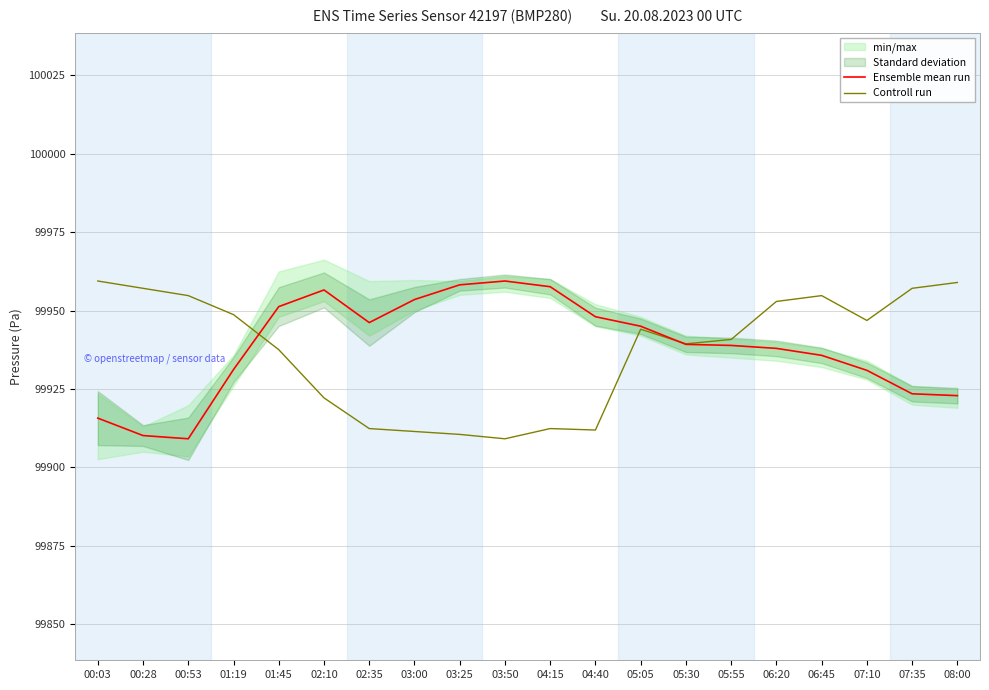

Which category has the lowest value in the Ensemble mean run series?

00:53